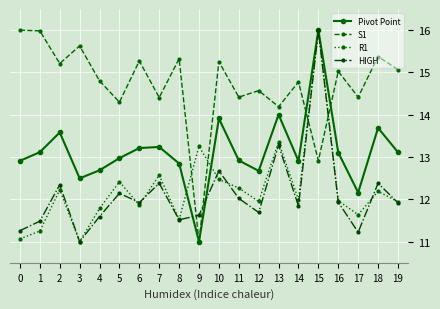

What is the sum of all R1 values?

244.7